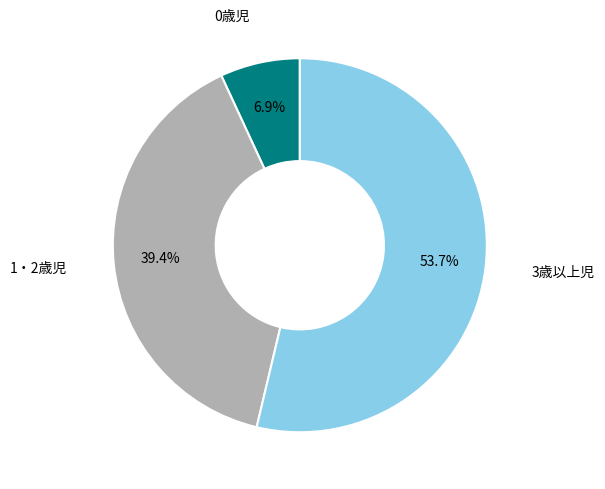

Between 3歳以上児 and 0歳児, which is larger?

3歳以上児